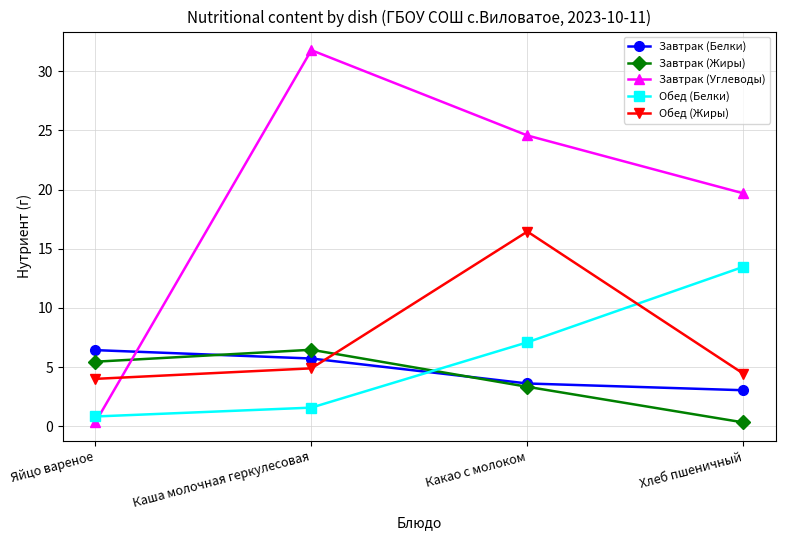

What value does the Обед (Белки) series have at Каша молочная геркулесовая?

1.6